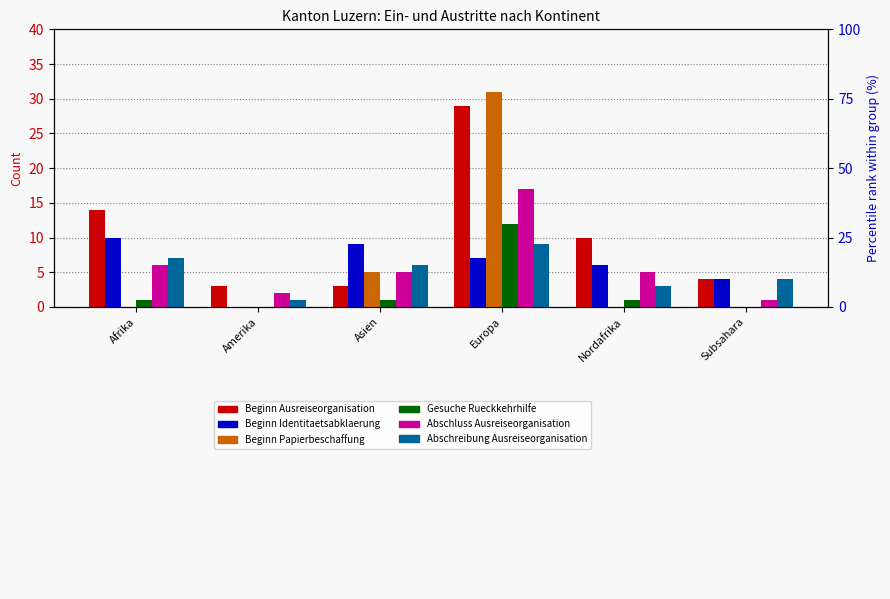

What is the difference between the Abschluss Ausreiseorganisation values at Nordafrika and Subsahara?

4